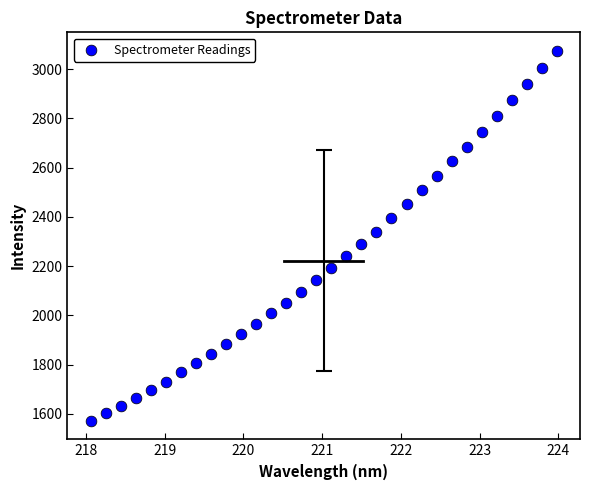

What is the range of Y values (max minus min)?

1503.1